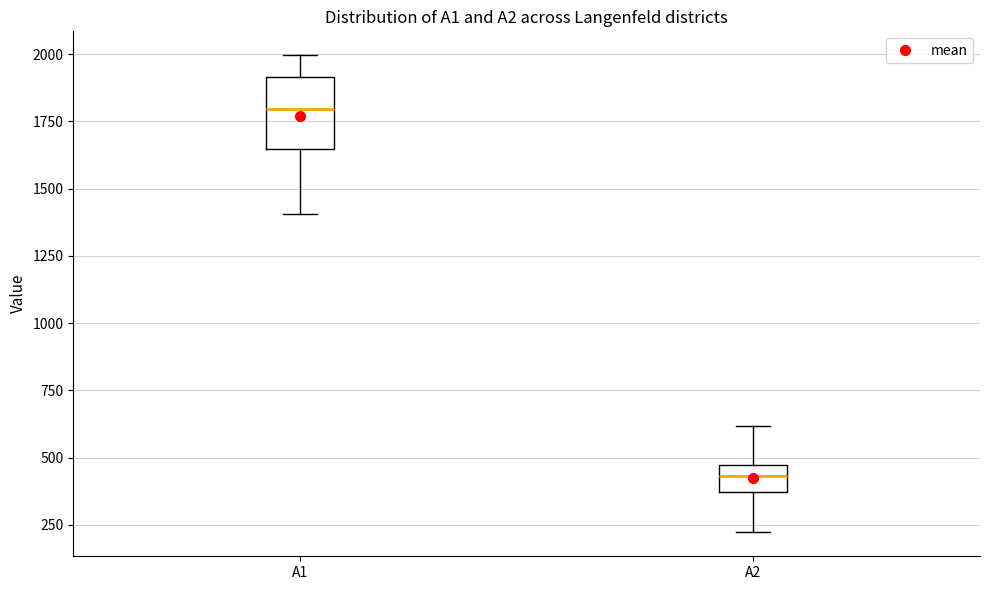

Where is the upper edge of the box for A1 on the y-axis? The values are not printed on the chart, so give them approximately, as read against the axis.

1900